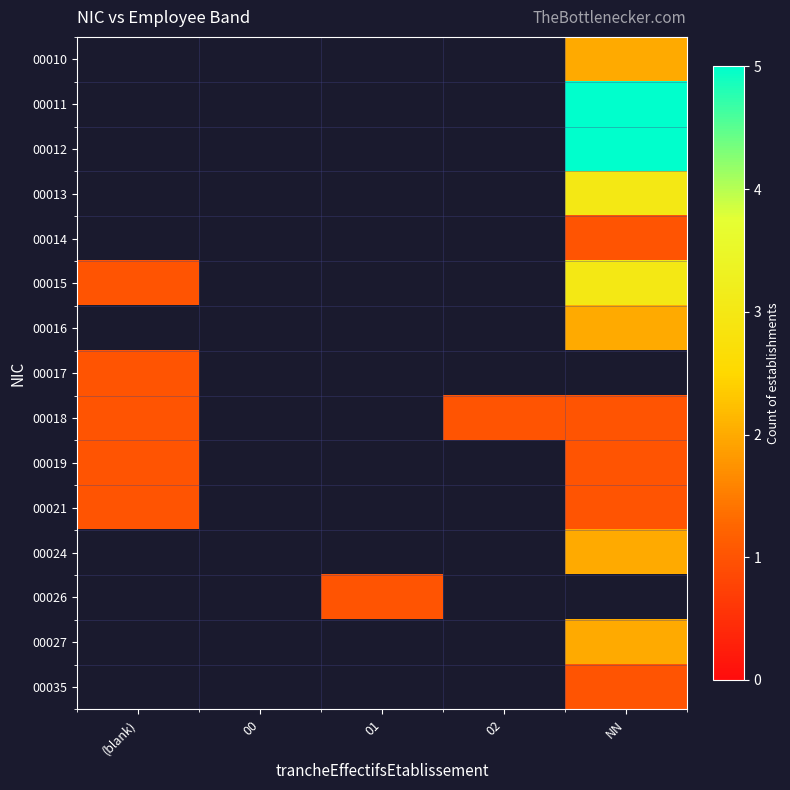

What is the minimum value shown in the chart?

1.0